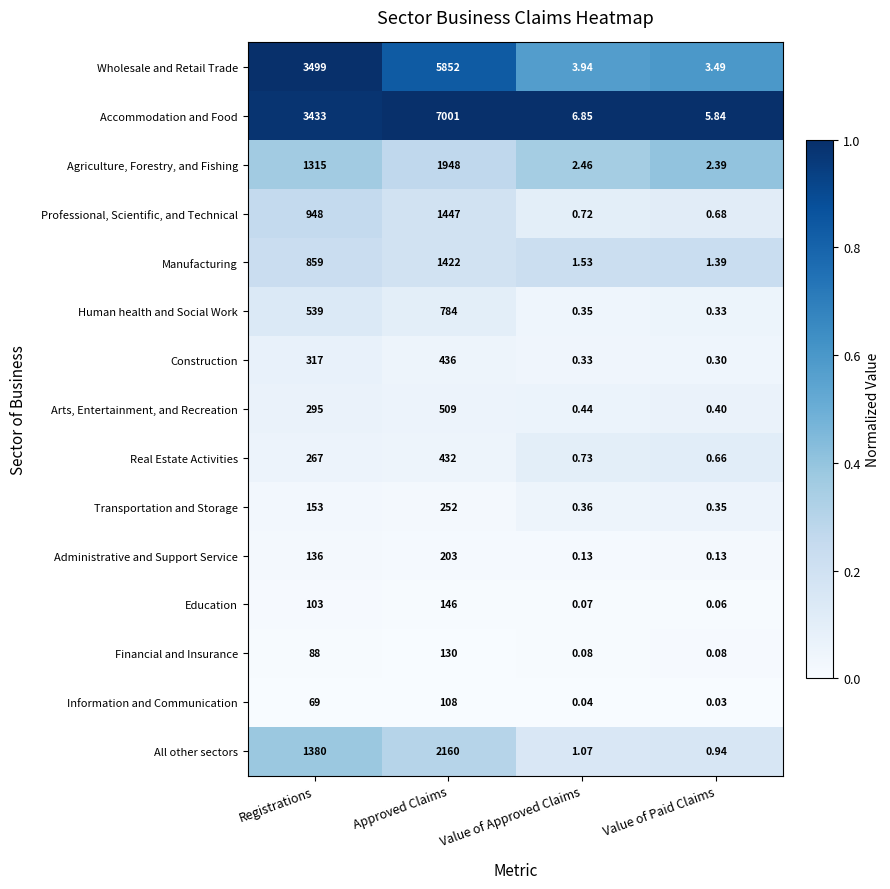

What is the maximum value shown in the chart?

7001.0